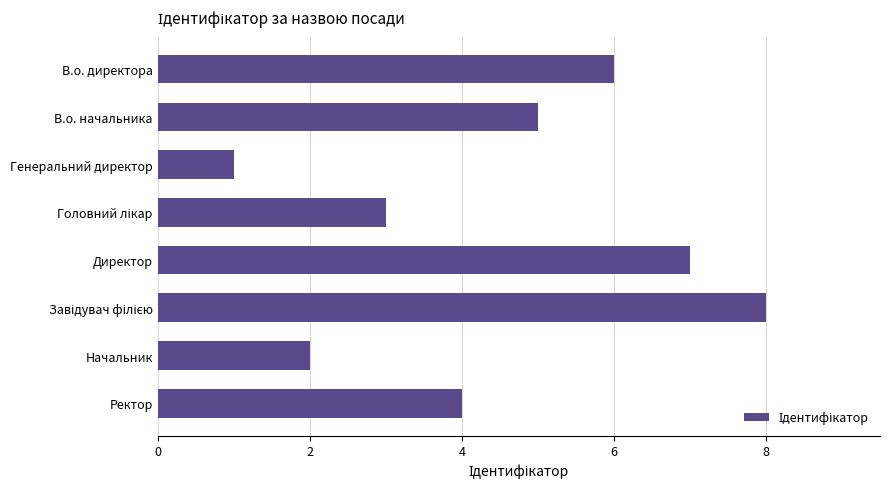

What position from the bottom is Генеральний директор?

6